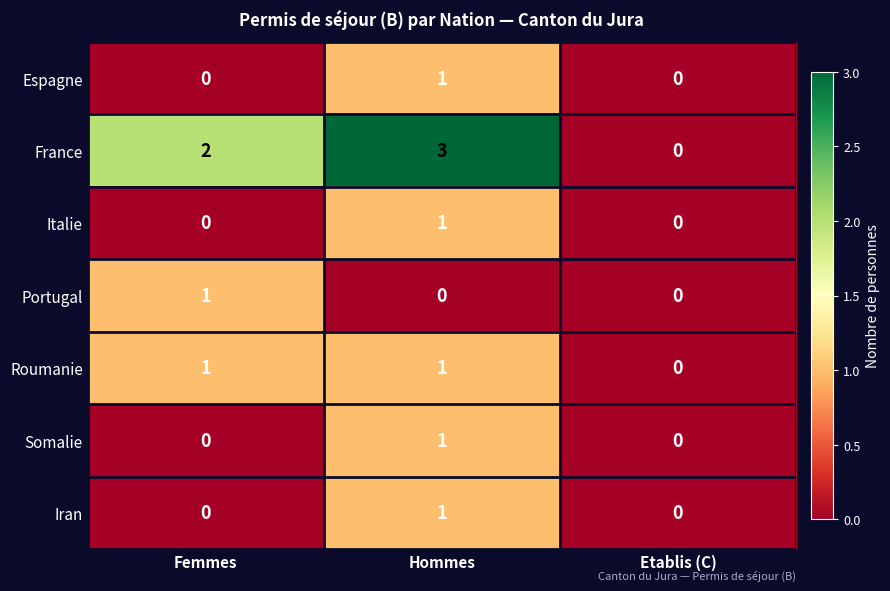

What is the difference between the maximum and minimum values in the France series?

3